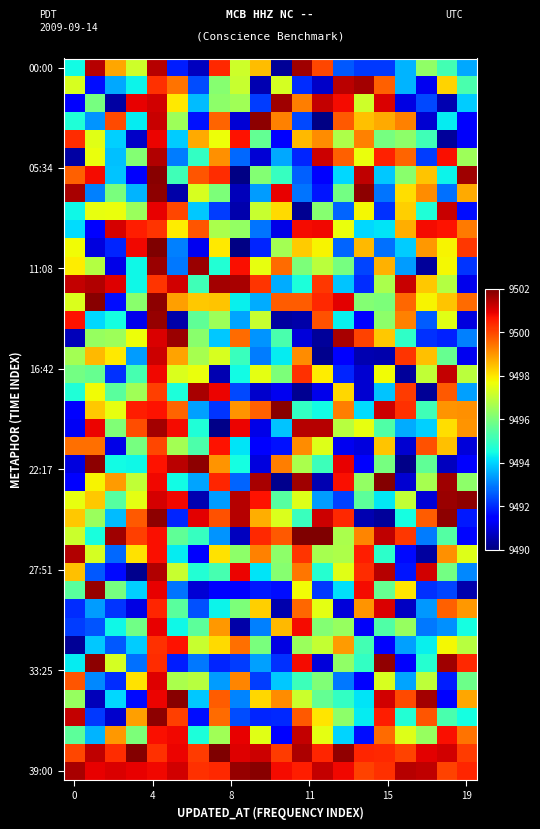

At how many categories does at least one series exceed 9499?

20